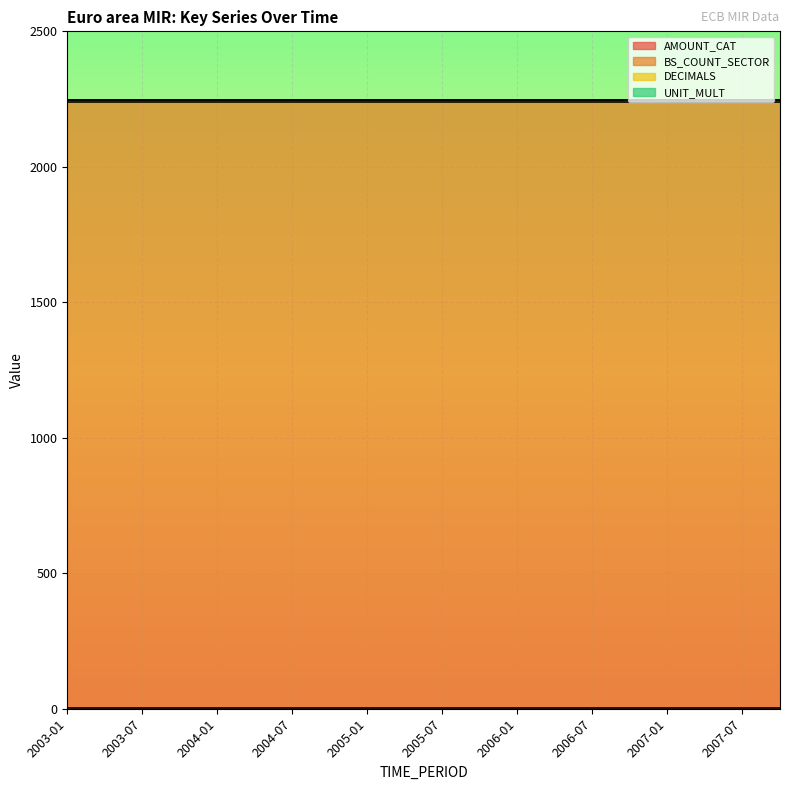

Reading left to right, what are all the values shown in this chart?

AMOUNT_CAT: 1	1	1	1	1	1	1	1	1	1	1	1	1	1	1	1	1	1	1	1
BS_COUNT_SECTOR: 2240	2240	2240	2240	2240	2240	2240	2240	2240	2240	2240	2240	2240	2240	2240	2240	2240	2240	2240	2240
DECIMALS: 4	4	4	4	4	4	4	4	4	4	4	4	4	4	4	4	4	4	4	4
UNIT_MULT: 0	0	0	0	0	0	0	0	0	0	0	0	0	0	0	0	0	0	0	0